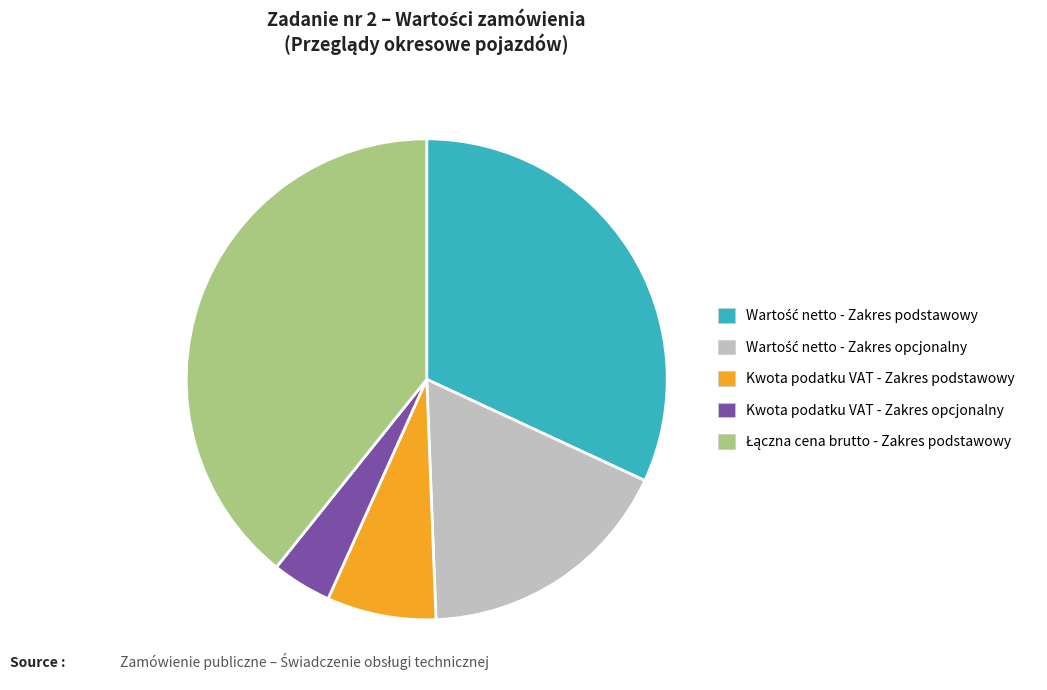

Is the sum of Kwota podatku VAT - Zakres opcjonalny and Kwota podatku VAT - Zakres podstawowy greater than half?

No